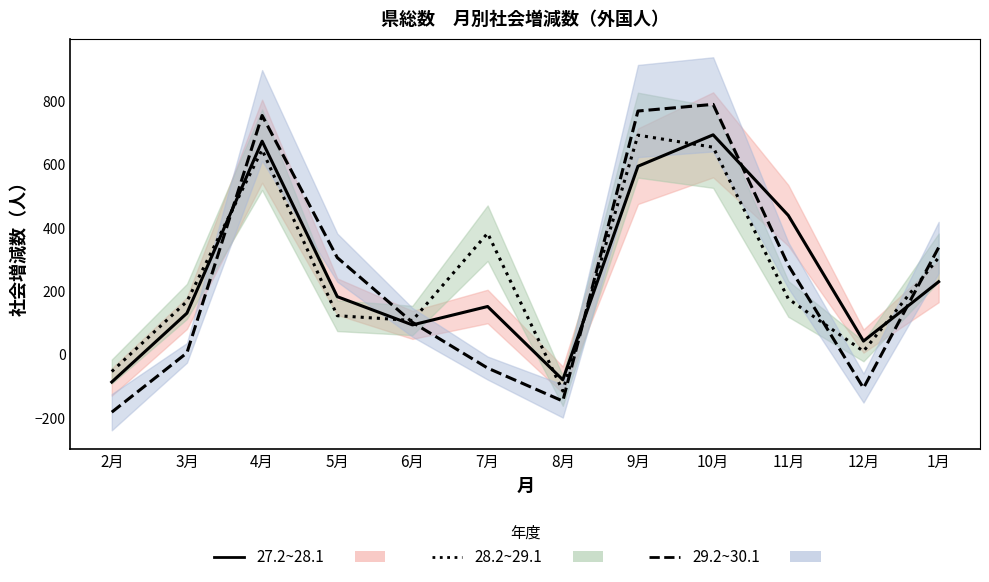

Does the chart have visible grid lines?

No